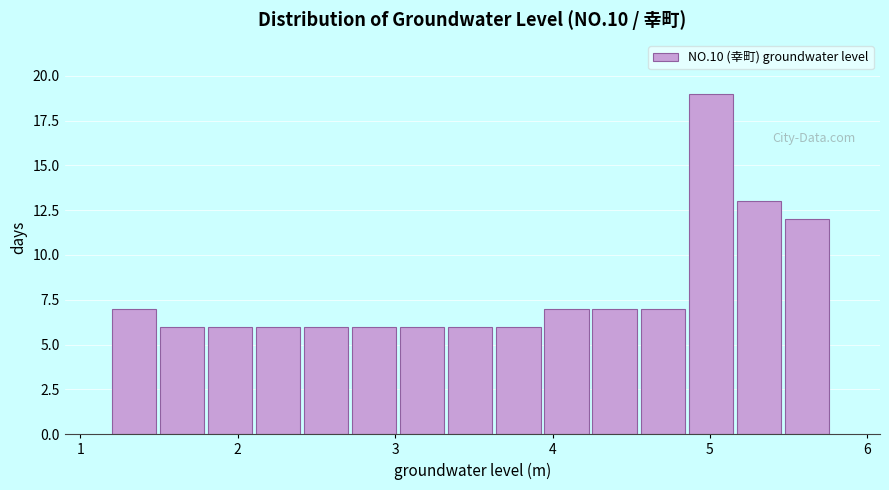

Around what value on the x-axis is the tallest bar? Give the approximate position of its centre, as read against the axis.

5.0